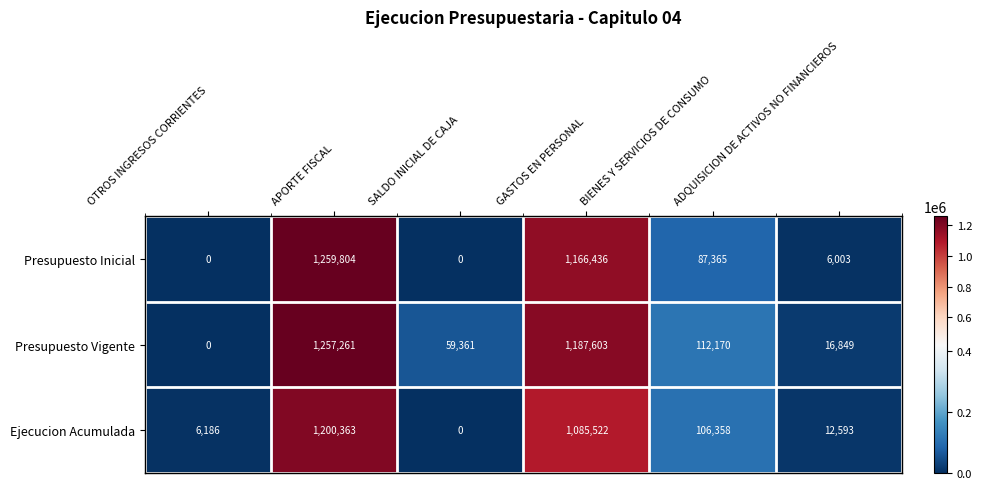

What is the maximum value shown in the chart?

1259804